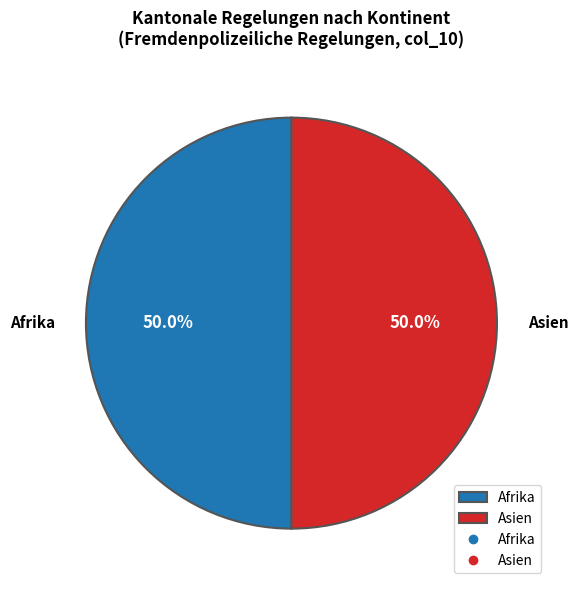

What portion of the pie excludes Asien?

50.0%